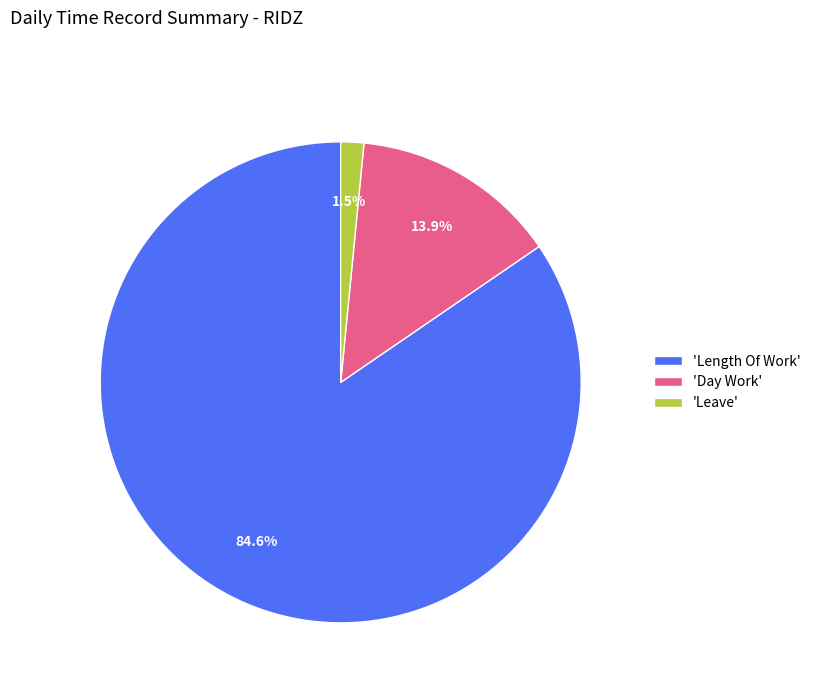

Rank the categories by value from lowest to highest.

'Leave', 'Day Work', 'Length Of Work'